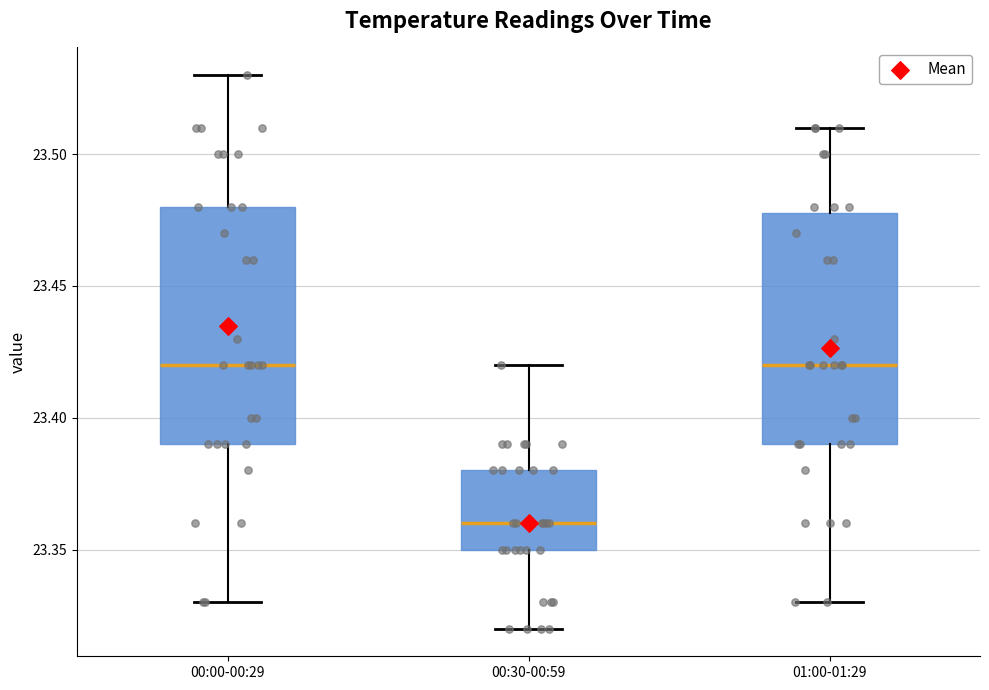

Where does the upper whisker of the box for 00:30-00:59 end on the y-axis? The values are not printed on the chart, so give them approximately, as read against the axis.

23.42